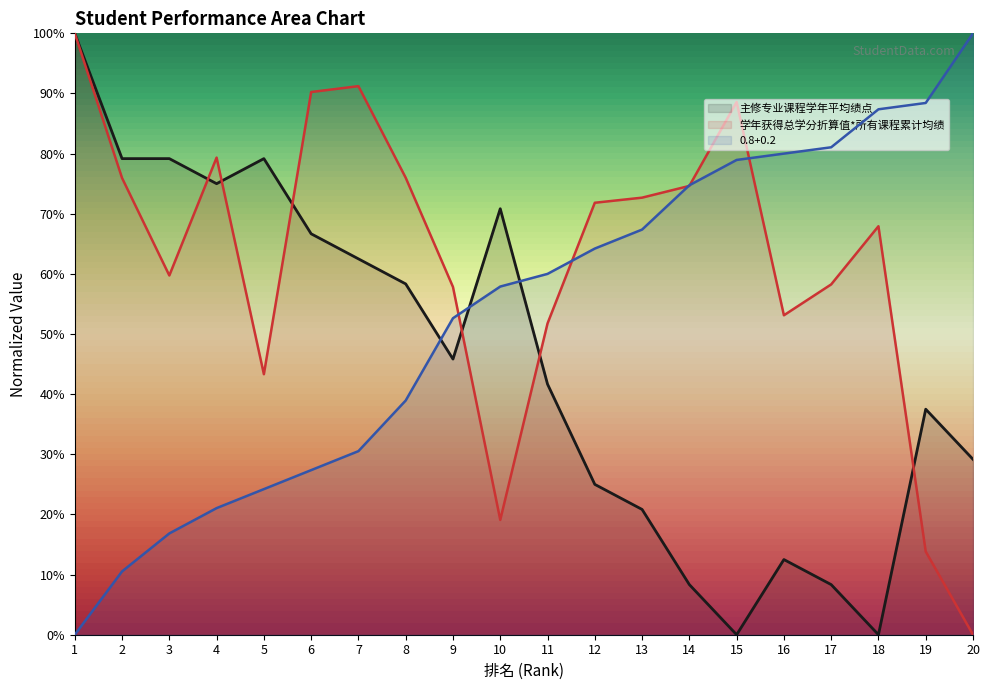

Is it true that 0.8+0.2 equals 0.6 at 11?

True